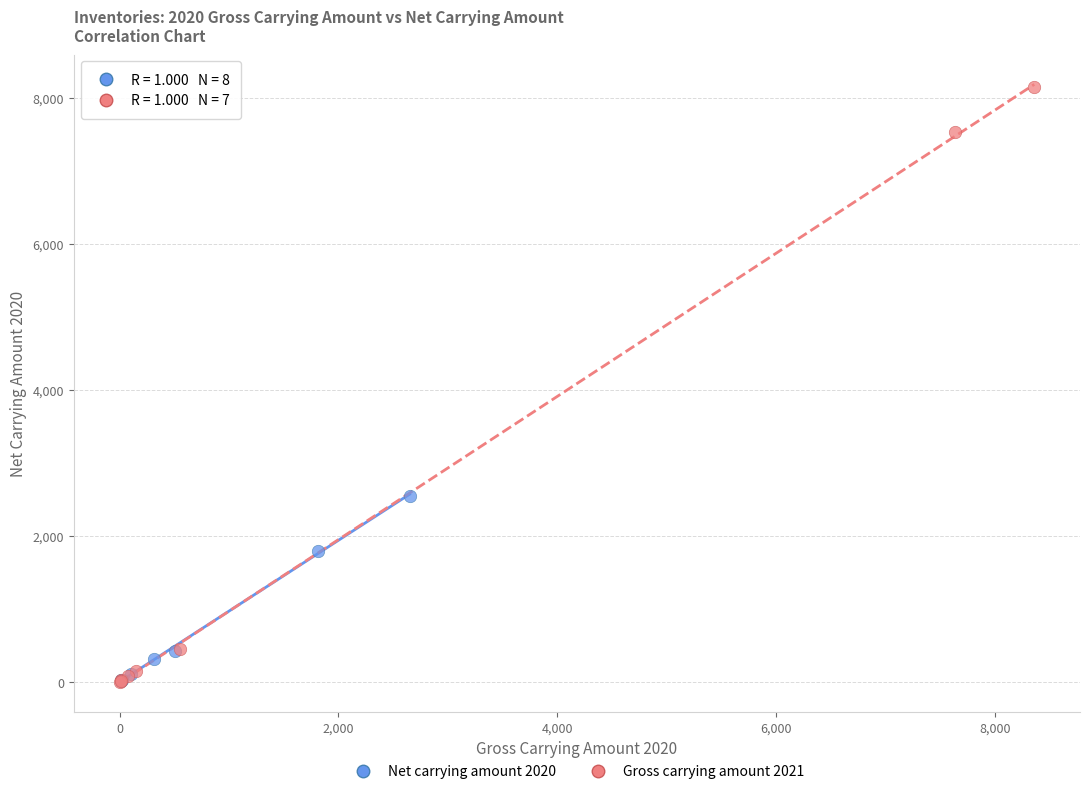

Which series reaches the maximum Y coordinate?

Gross carrying amount 2021